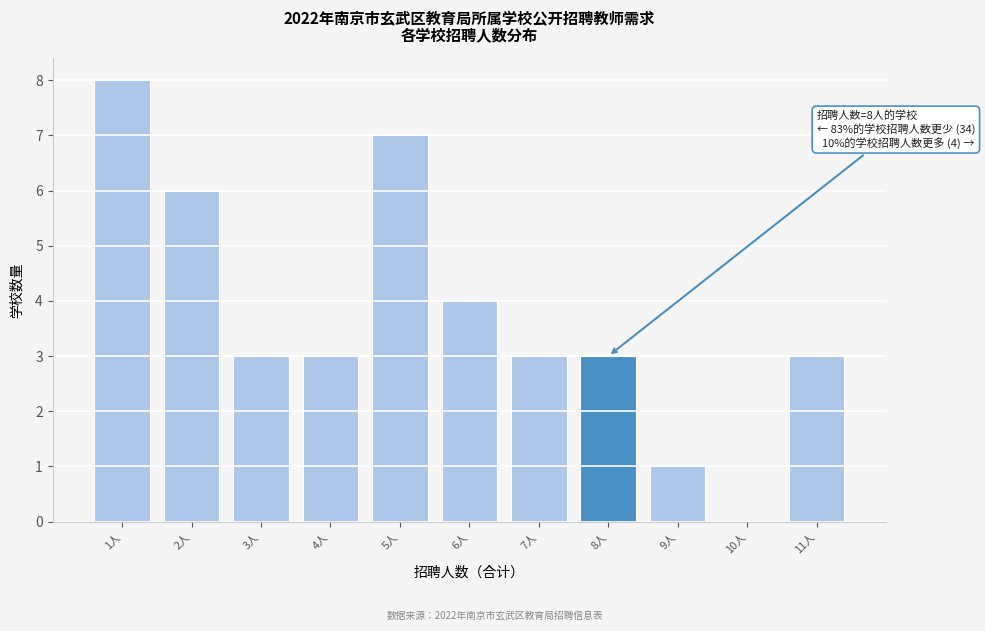

Which range on the x-axis has the tallest bar?

0.5 to 1.5